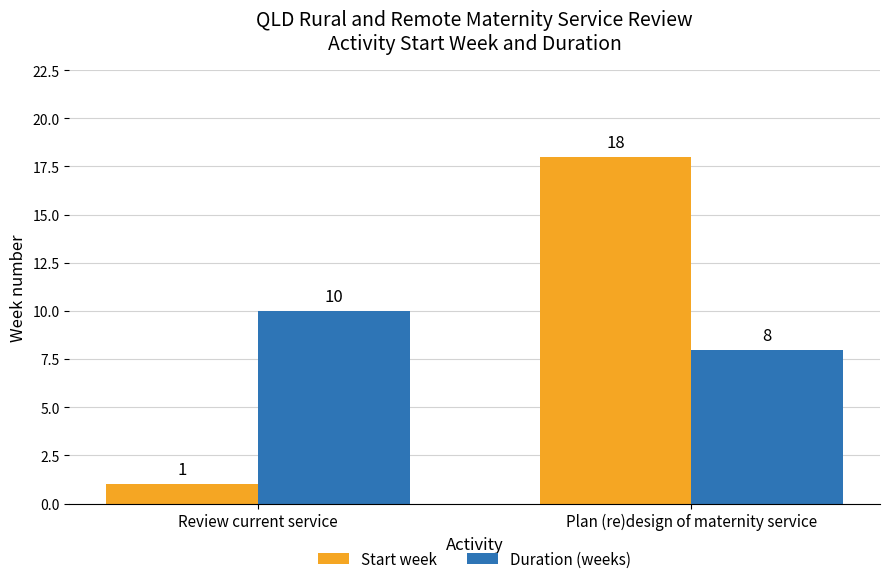

Where is Start week nearest to the value 9?

Review current service